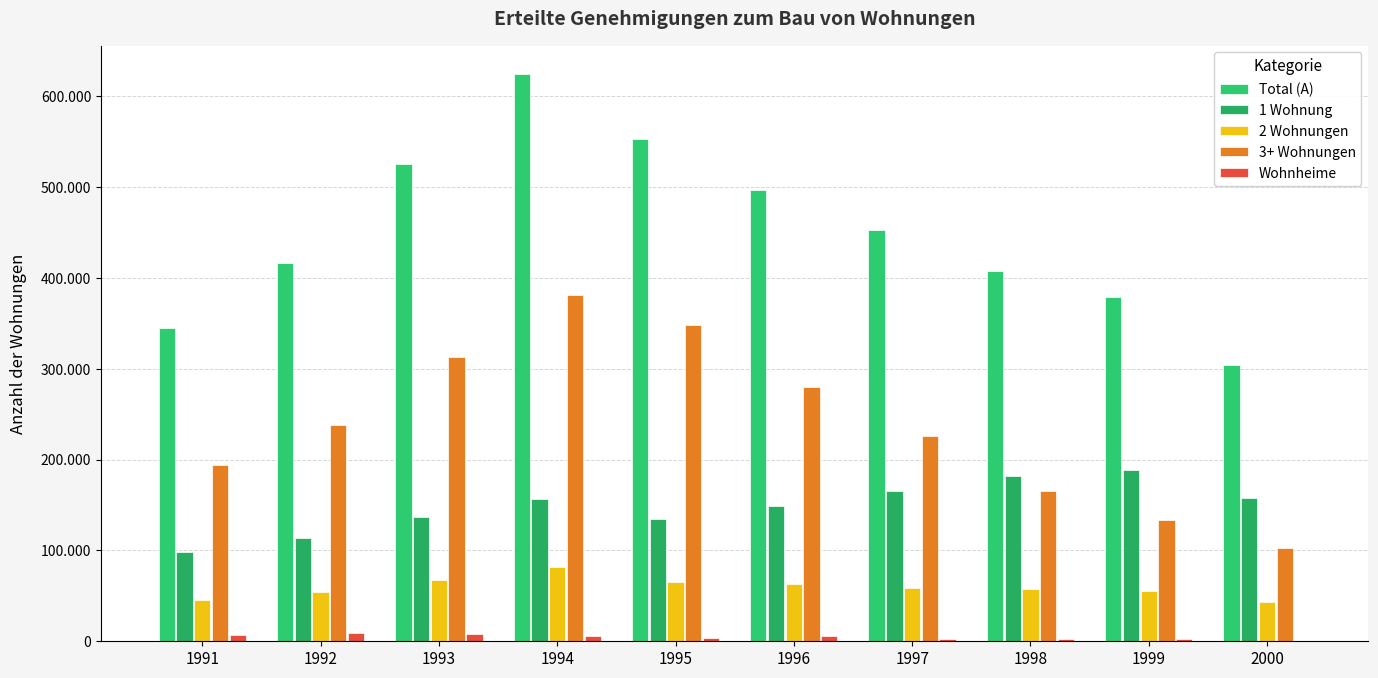

How many values in the 1 Wohnung series are below 156429?

5